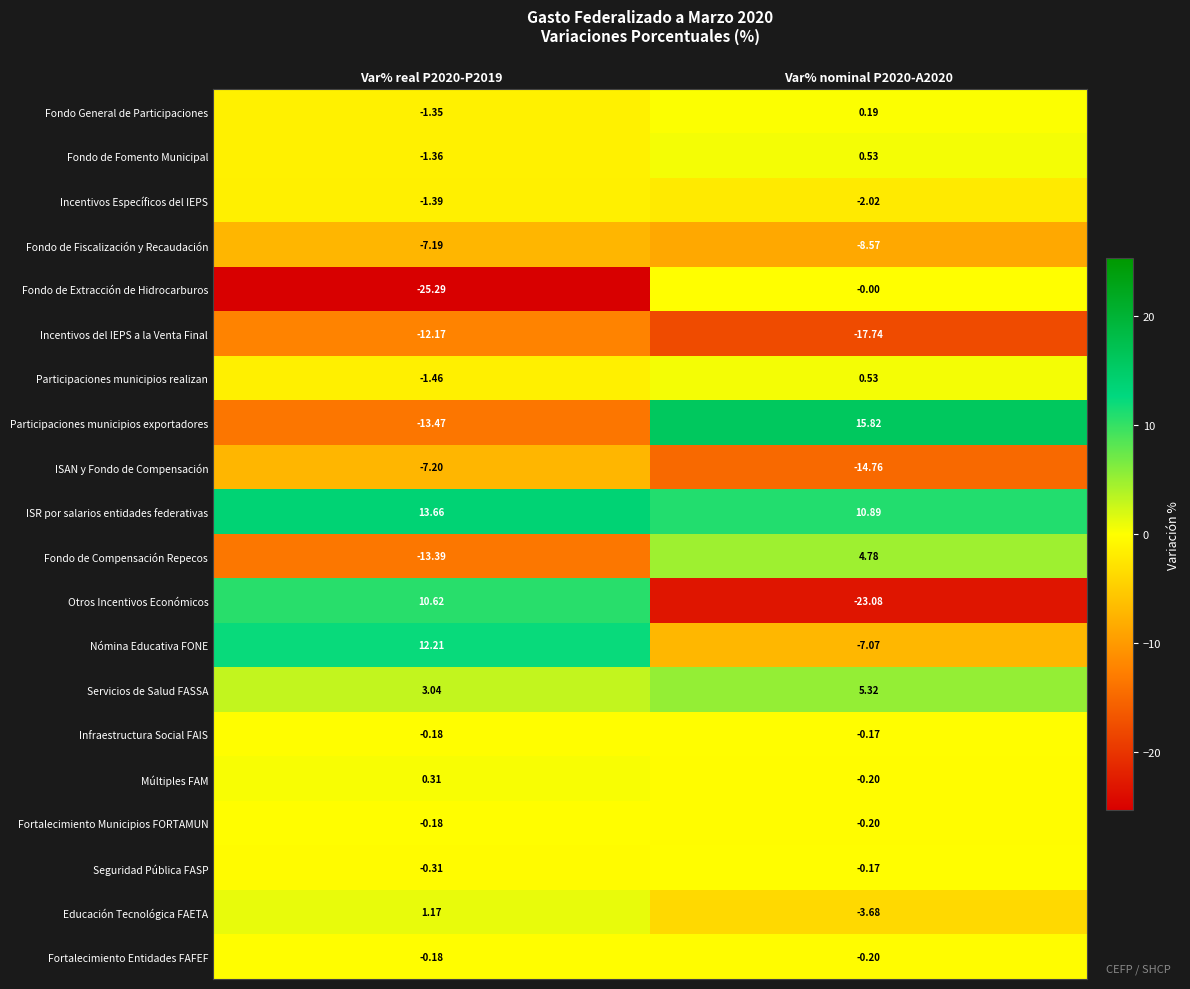

Count the number of categories in the chart.

2